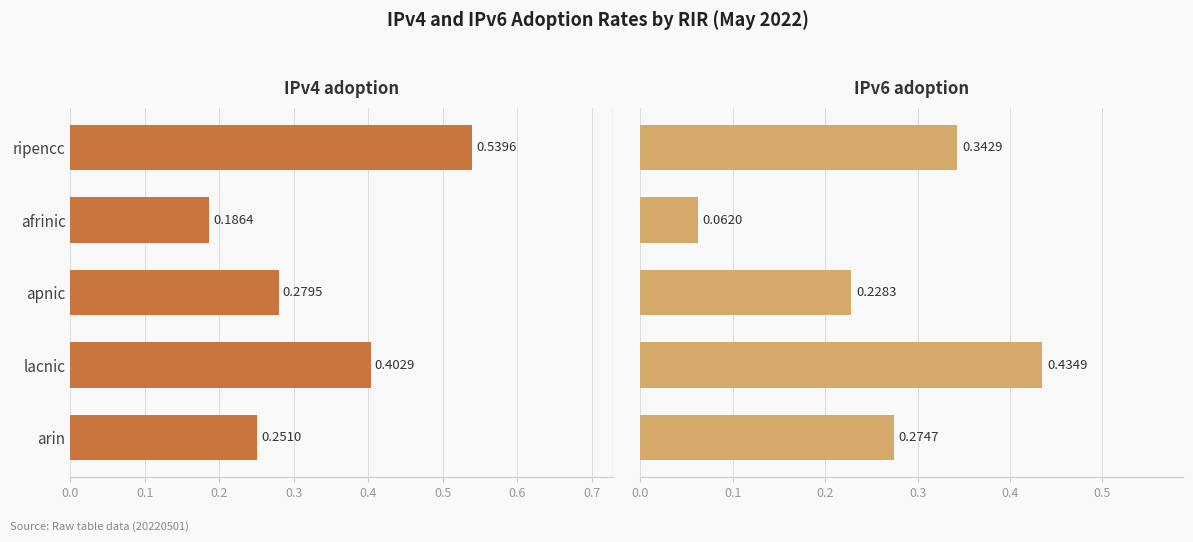

List the series in order of their overall mean, highest first.

IPv4 adoption, IPv6 adoption